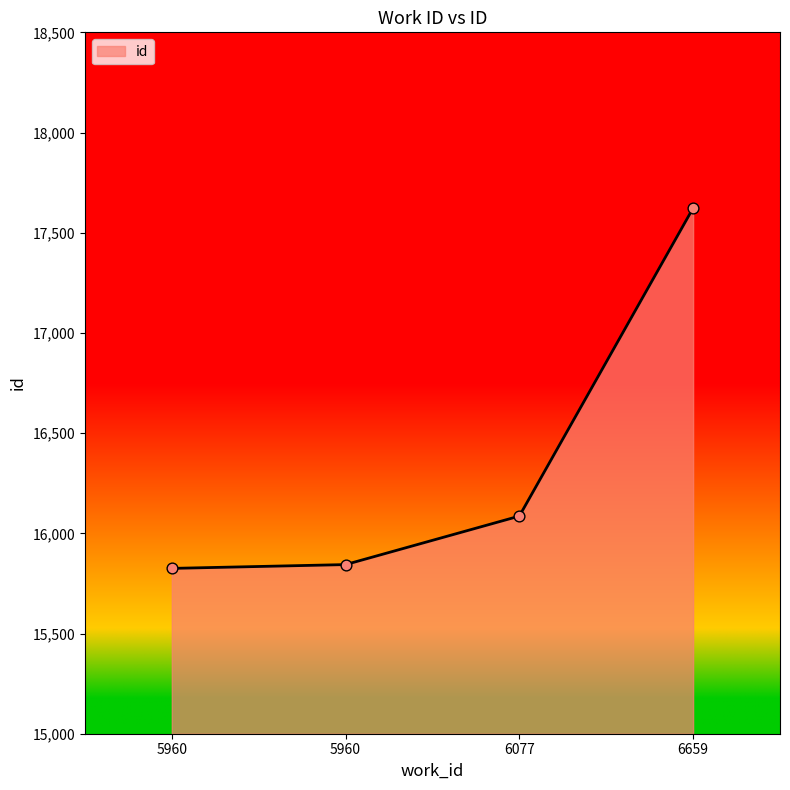

How many series are shown in this chart?

1